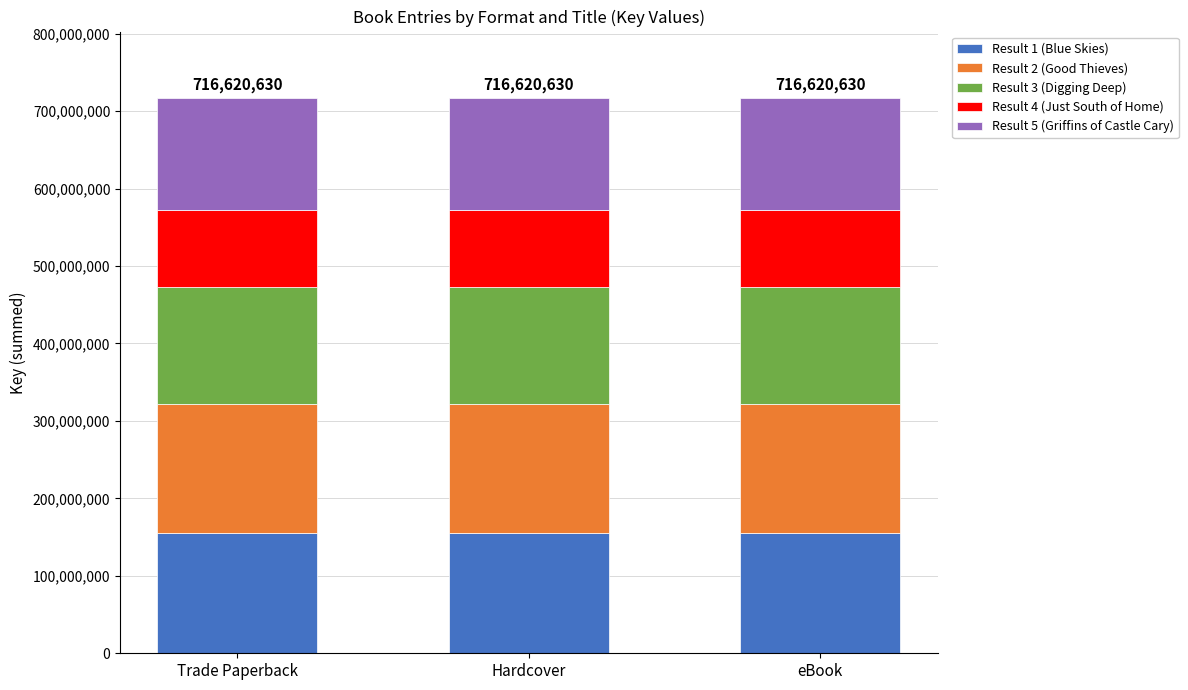

What is the total value across all series at eBook?

716620630